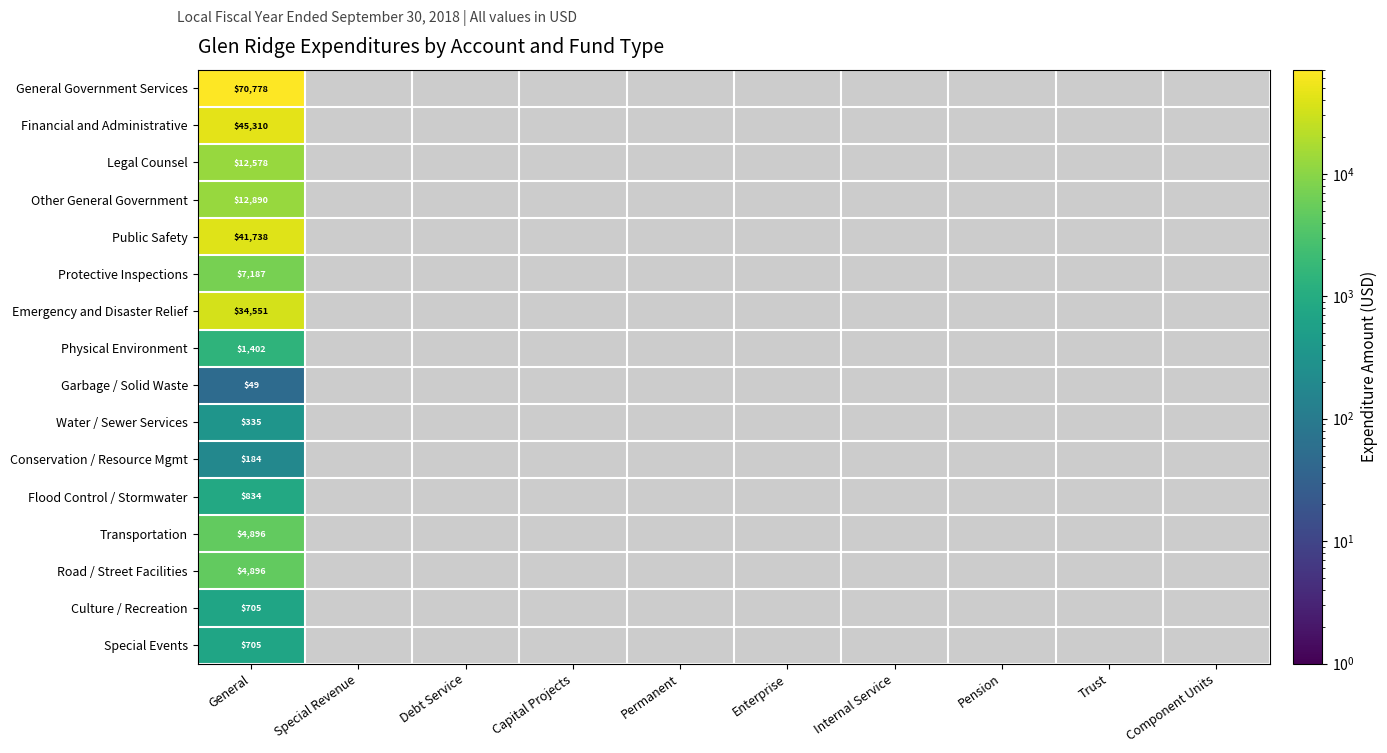

Is it true that Legal Counsel equals 12578 at General?

True